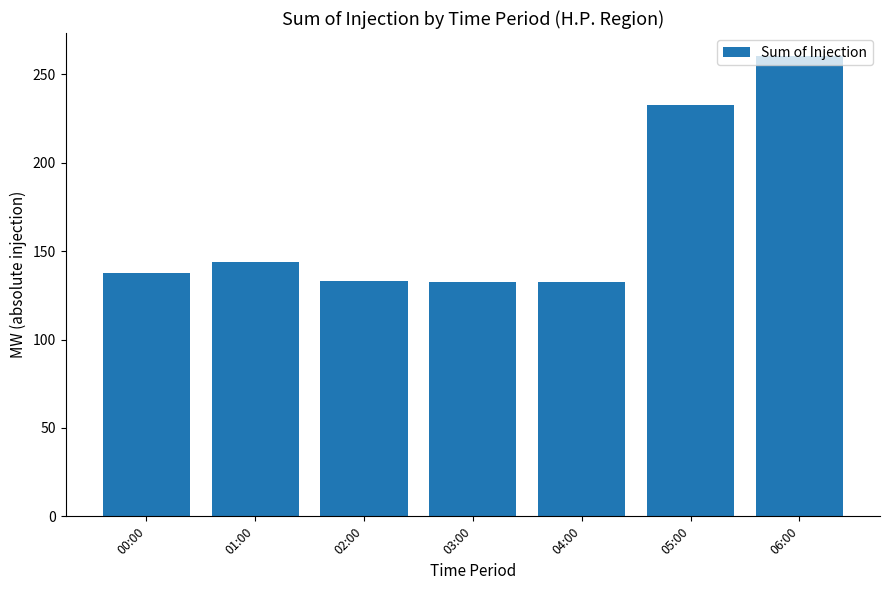

Where is the data nearest to the value 196?

05:00